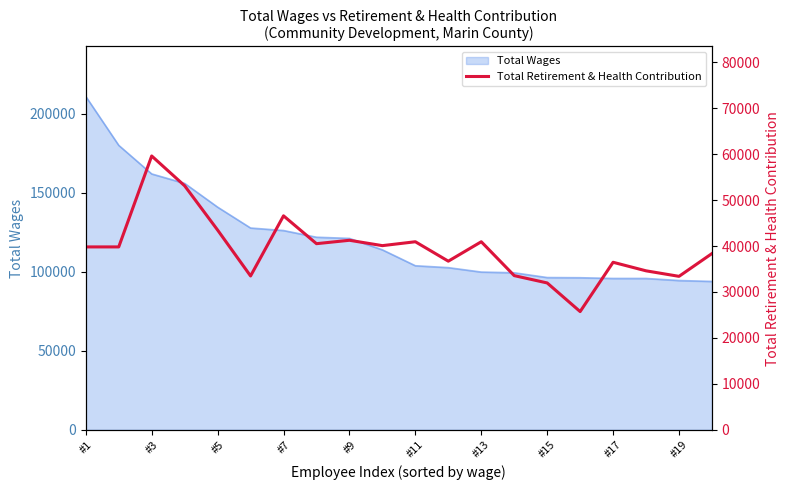

Does the chart display data point markers on the line(s)?

No